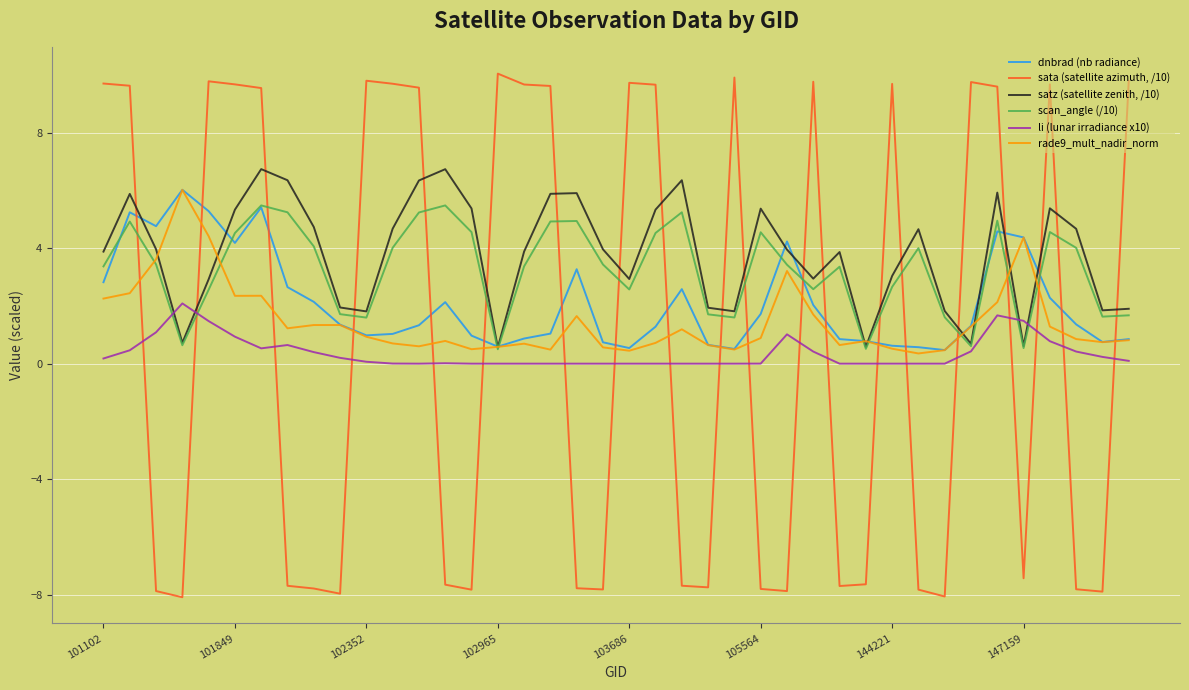

What are all the series names shown in the legend?

dnbrad (nb radiance), sata (satellite azimuth, /10), satz (satellite zenith, /10), scan_angle (/10), li (lunar irradiance x10), rade9_mult_nadir_norm